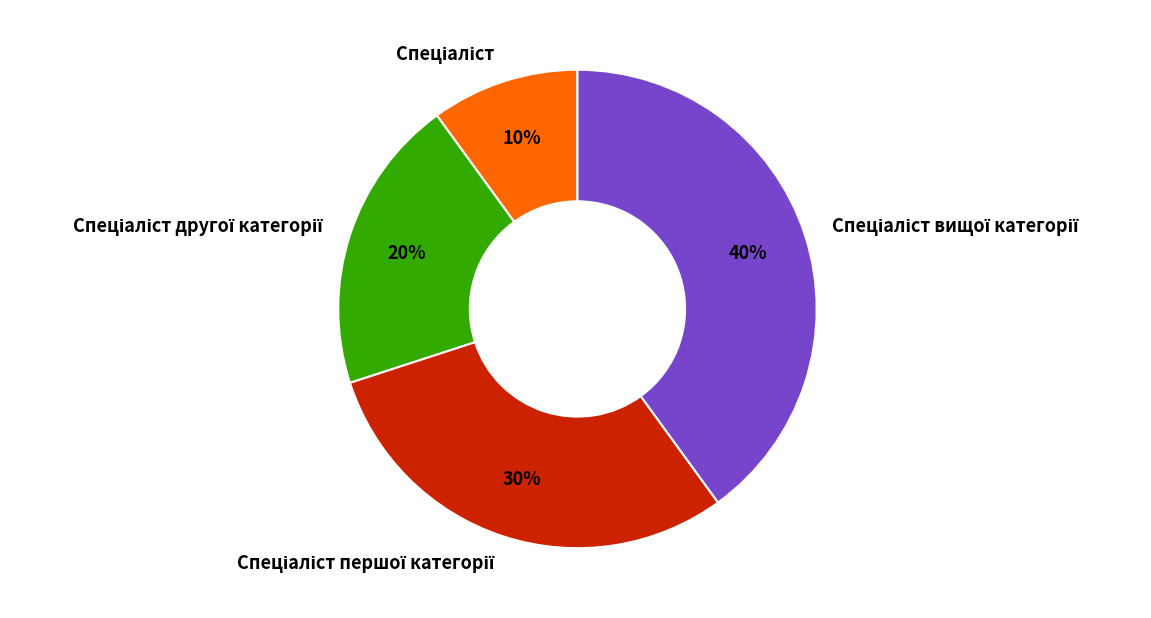

Count the number of slices in the pie.

4